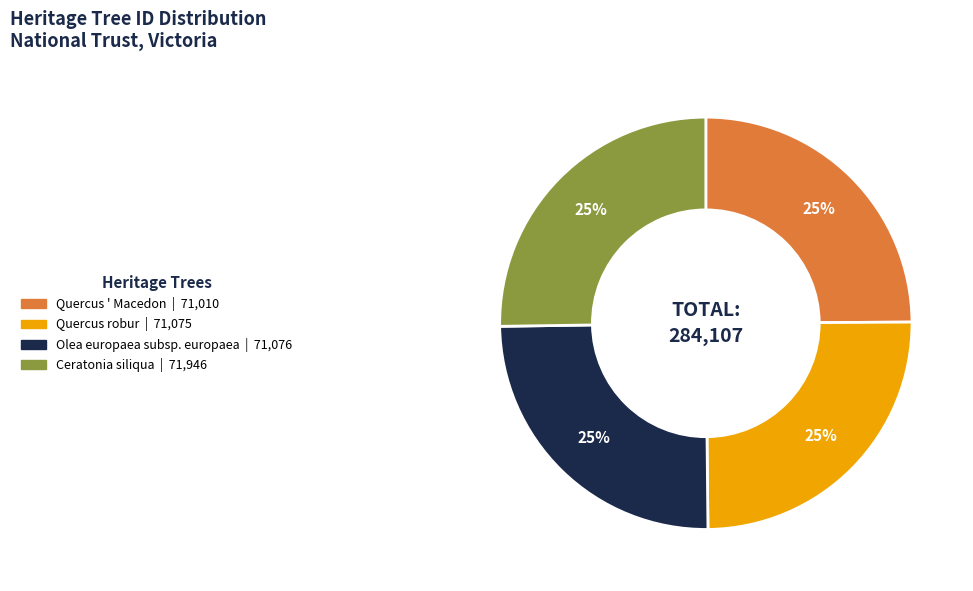

What is the ratio of the value at Olea europaea subsp. europaea to the value at Quercus robur?

1.0